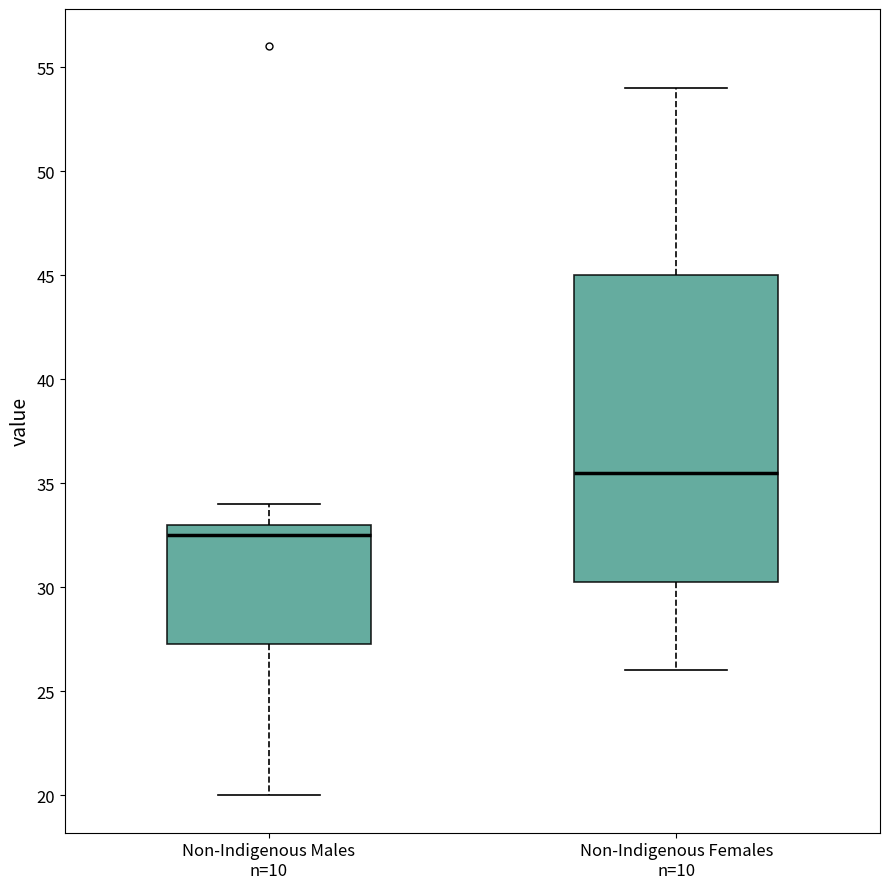

Which box has the lowest median line?

Non-Indigenous Males n=10